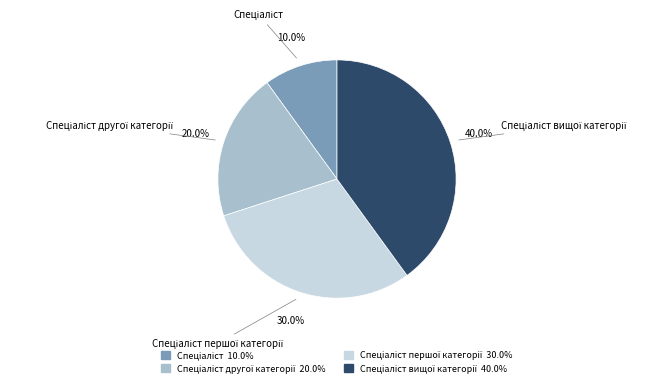

To the nearest percent, what is the difference between the largest and smallest slice percentages?

30%